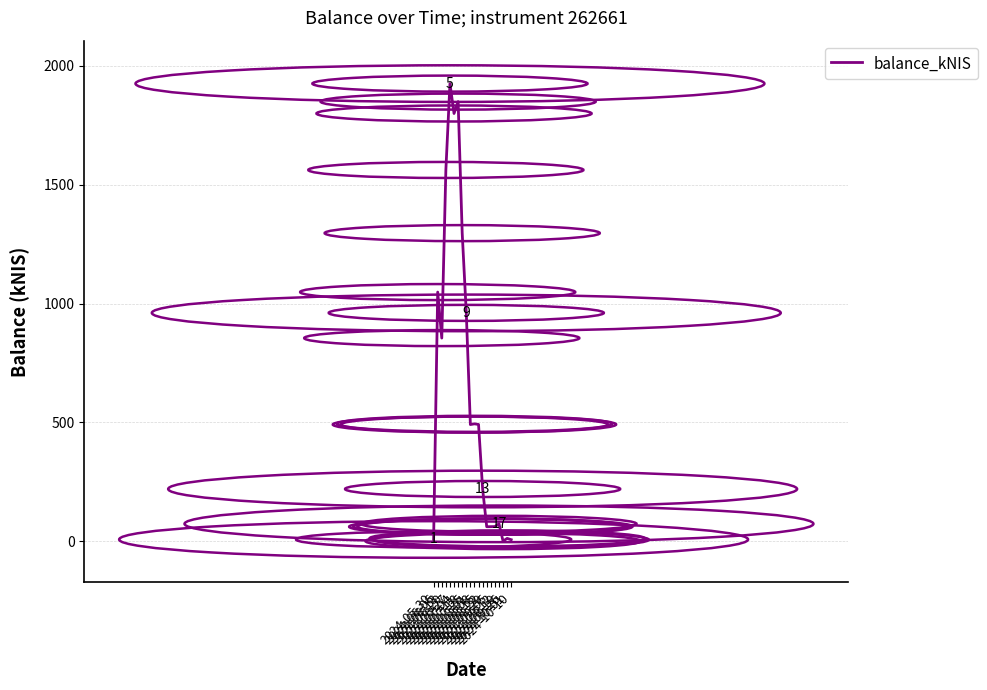

What is the maximum value shown in the chart?

1924.5